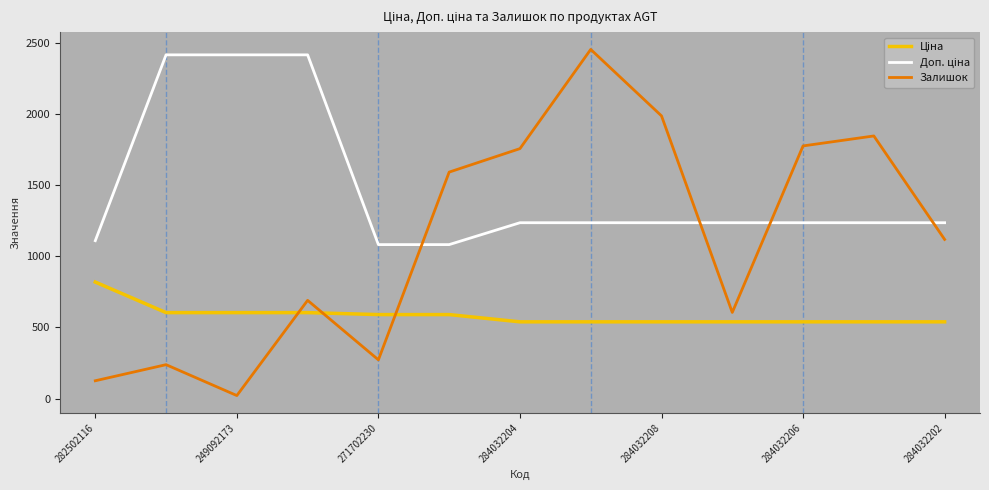

Which series has the largest range (max minus min)?

Залишок